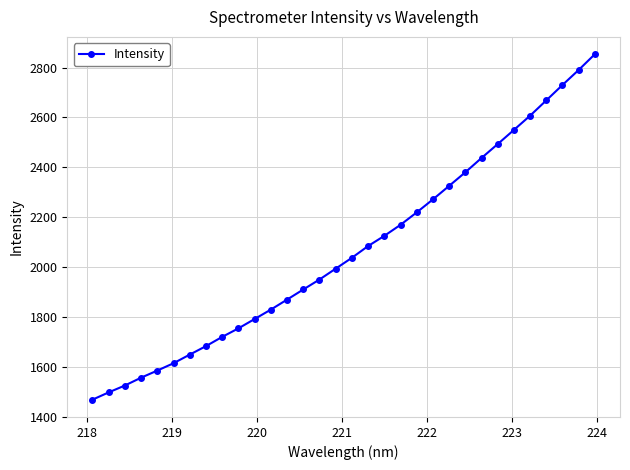

What is the maximum value shown in the chart?

2853.7